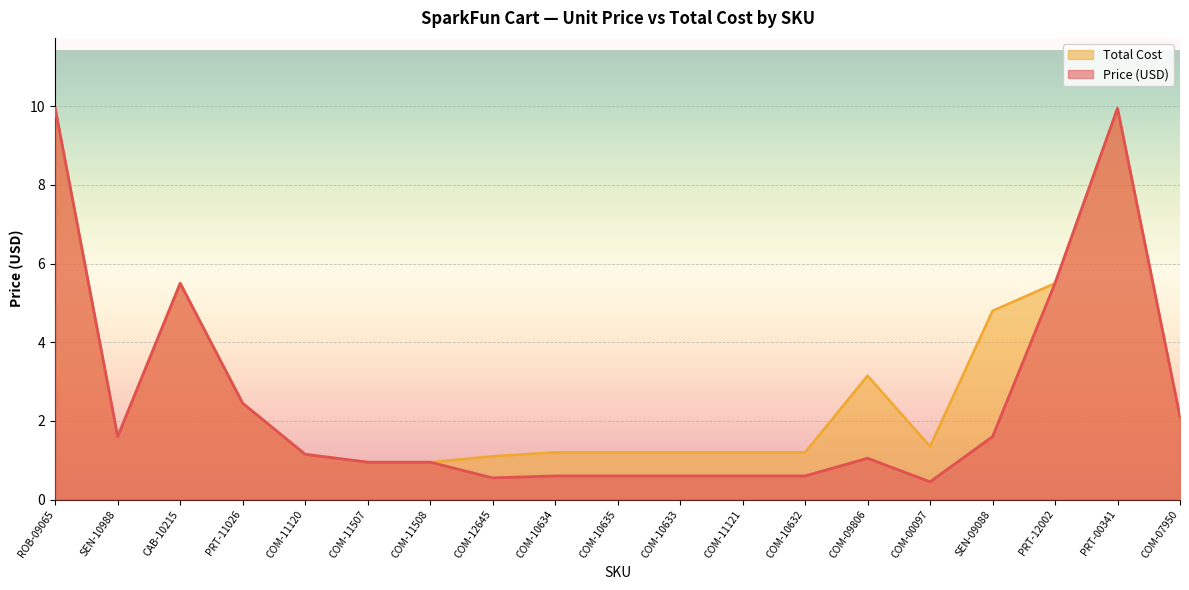

How many values in the Price (USD) series are below 1?

9